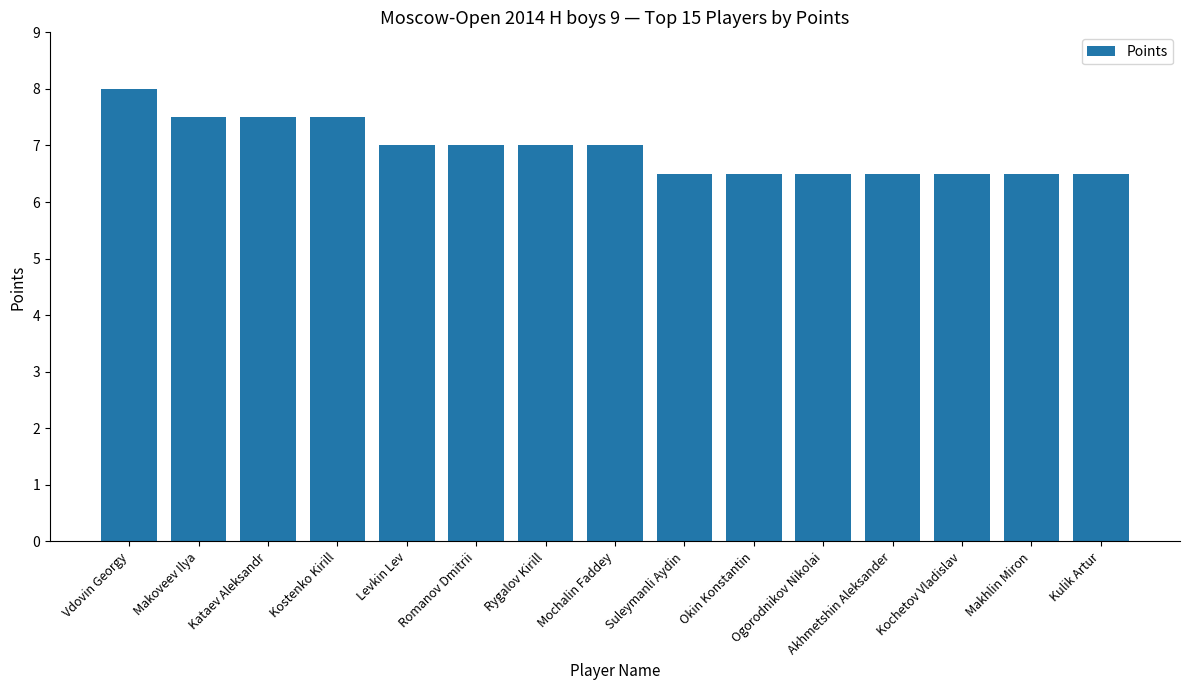

Which has a higher value, Vdovin Georgy or Kostenko Kirill?

Vdovin Georgy